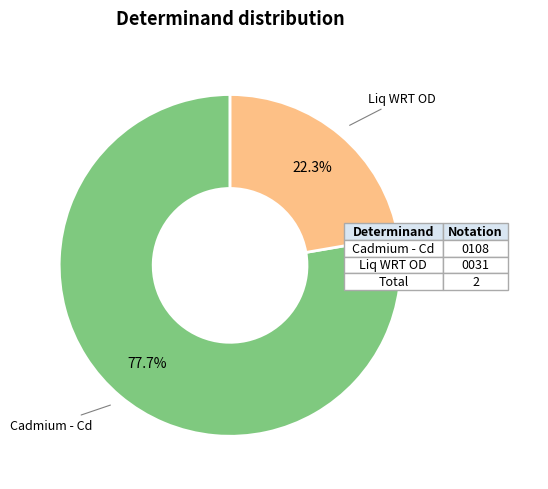

How many segments does this pie chart have?

2